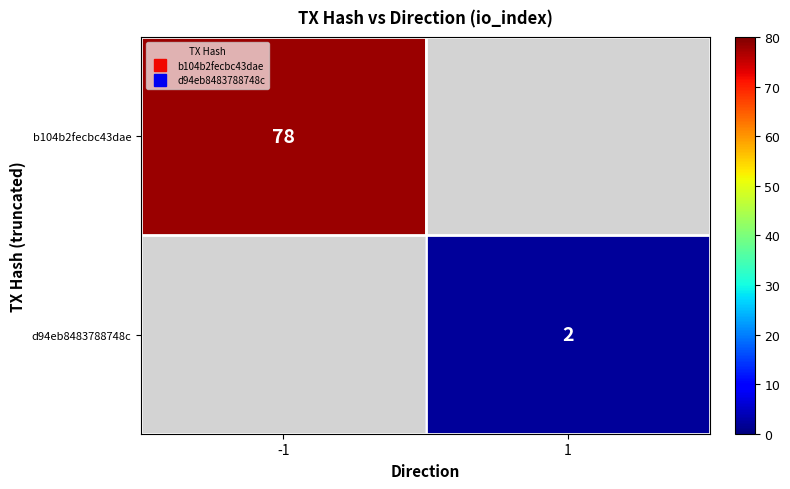

What is the greatest value displayed?

78.0